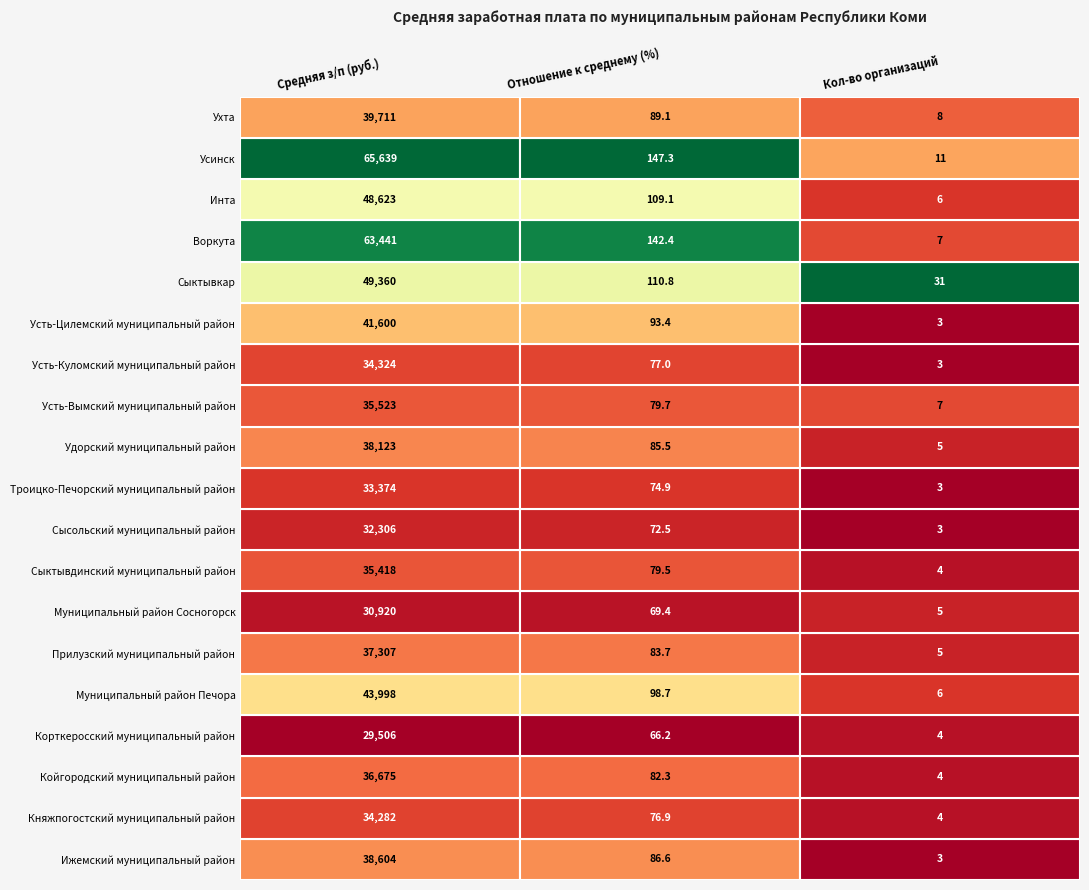

At how many categories does at least one series exceed 12519?

1